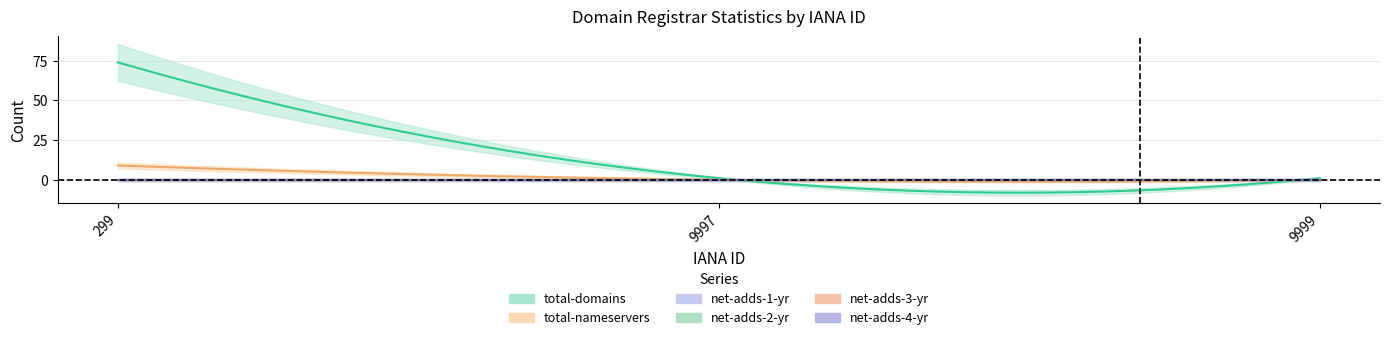

True or false: net-adds-4-yr has a value of 0 at 9999.

True